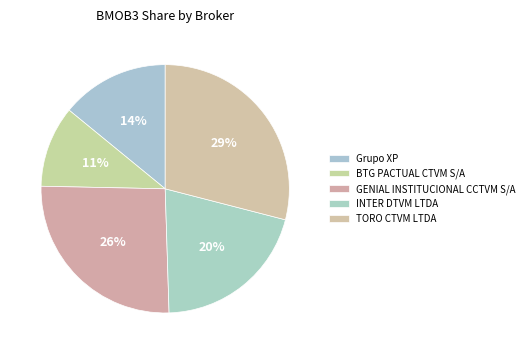

What is the total percentage of TORO CTVM LTDA and Grupo XP?

43.1%